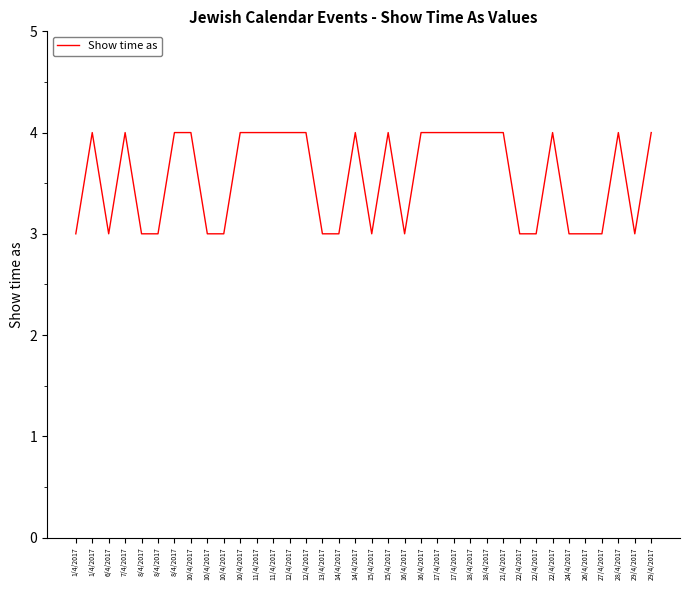

Rank the categories by value from highest to lowest.

1/4/2017, 7/4/2017, 8/4/2017, 10/4/2017, 10/4/2017, 11/4/2017, 11/4/2017, 12/4/2017, 12/4/2017, 14/4/2017, 15/4/2017, 16/4/2017, 17/4/2017, 17/4/2017, 18/4/2017, 18/4/2017, 21/4/2017, 22/4/2017, 28/4/2017, 29/4/2017, 1/4/2017, 6/4/2017, 8/4/2017, 8/4/2017, 10/4/2017, 10/4/2017, 13/4/2017, 14/4/2017, 15/4/2017, 16/4/2017, 22/4/2017, 22/4/2017, 24/4/2017, 26/4/2017, 27/4/2017, 29/4/2017